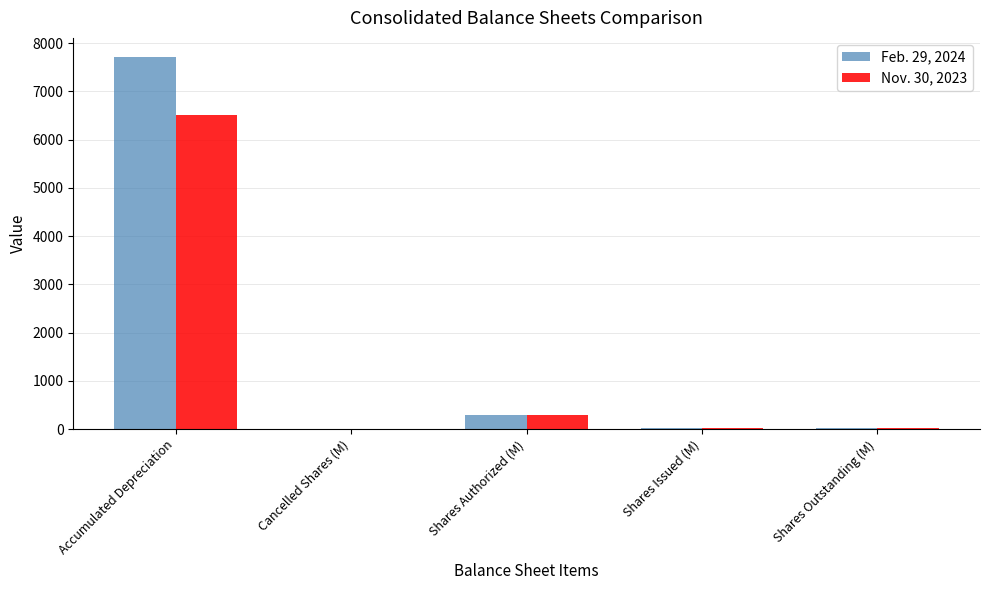

Where does the Feb. 29, 2024 series first go above 27?

Accumulated Depreciation